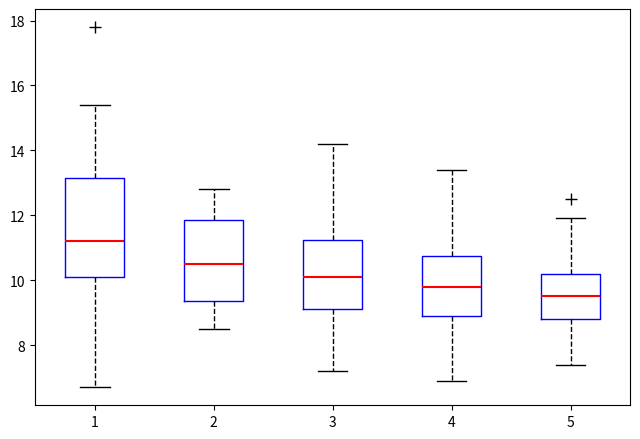

Where does the lower whisker of the box at x = 2 end on the y-axis? The values are not printed on the chart, so give them approximately, as read against the axis.

8.6